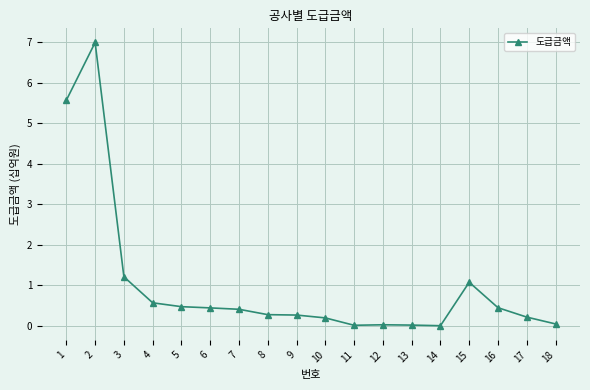

The value at 12 is 0.0. True or false?

True